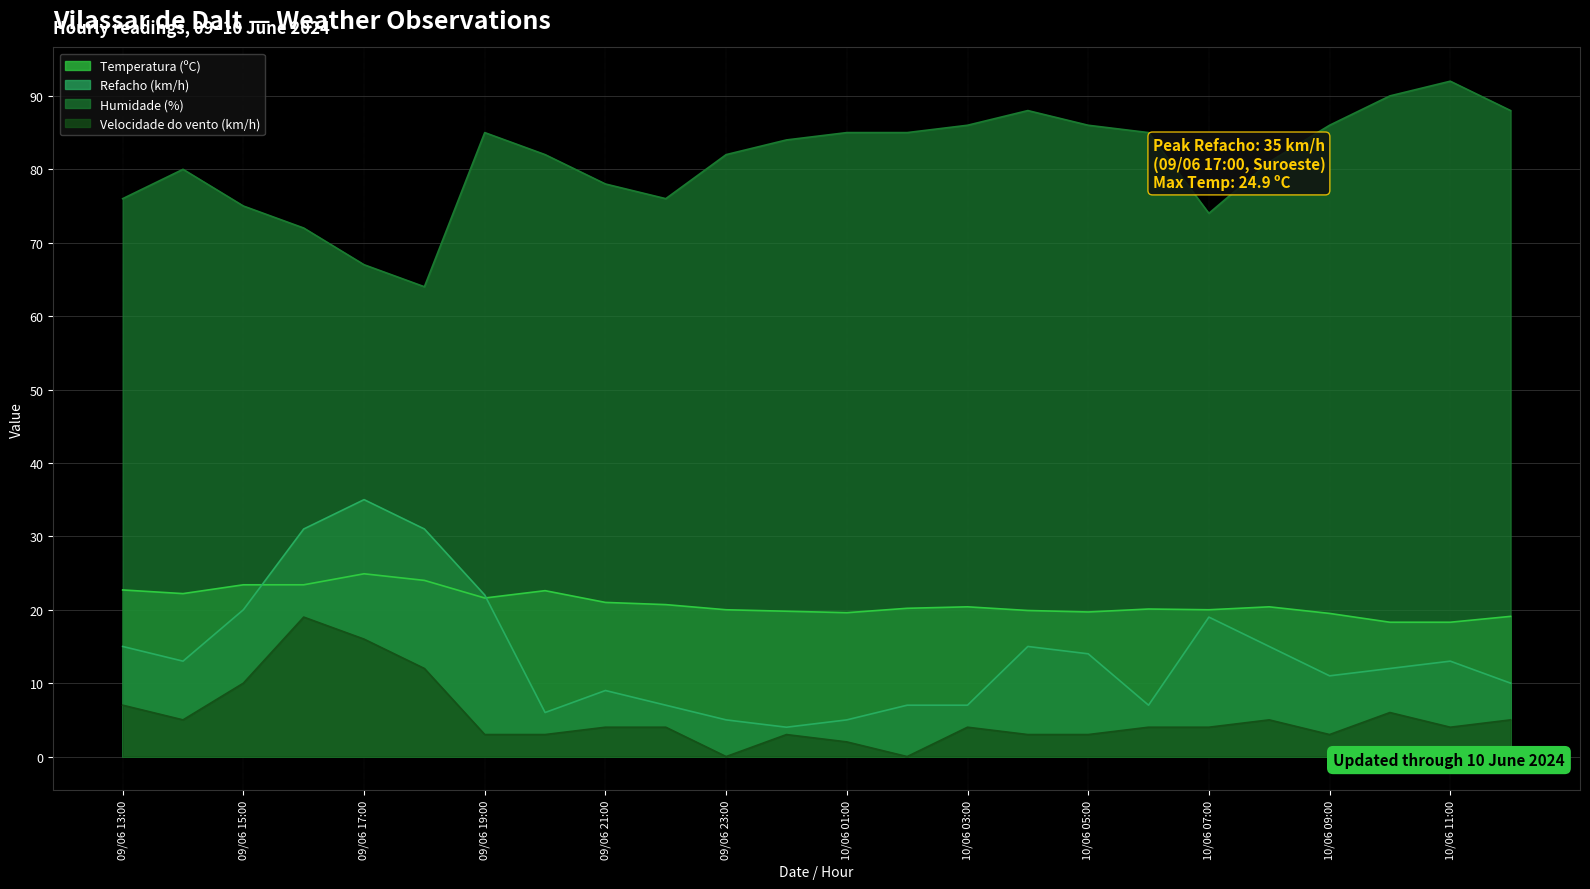

Which series has the widest spread of values?

Refacho (km/h)